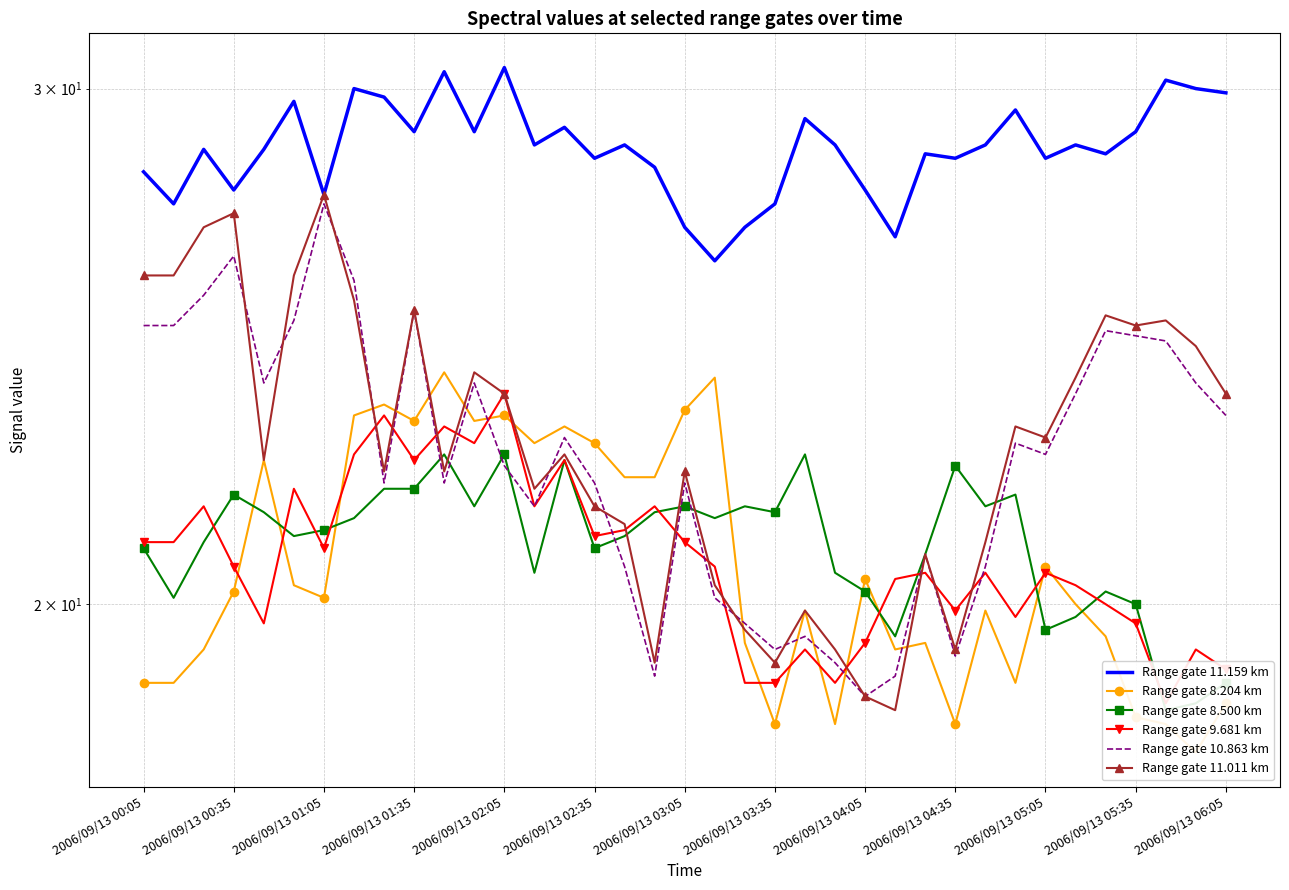

True or false: Range gate 10.863 km and Range gate 11.159 km cross at least once.

False